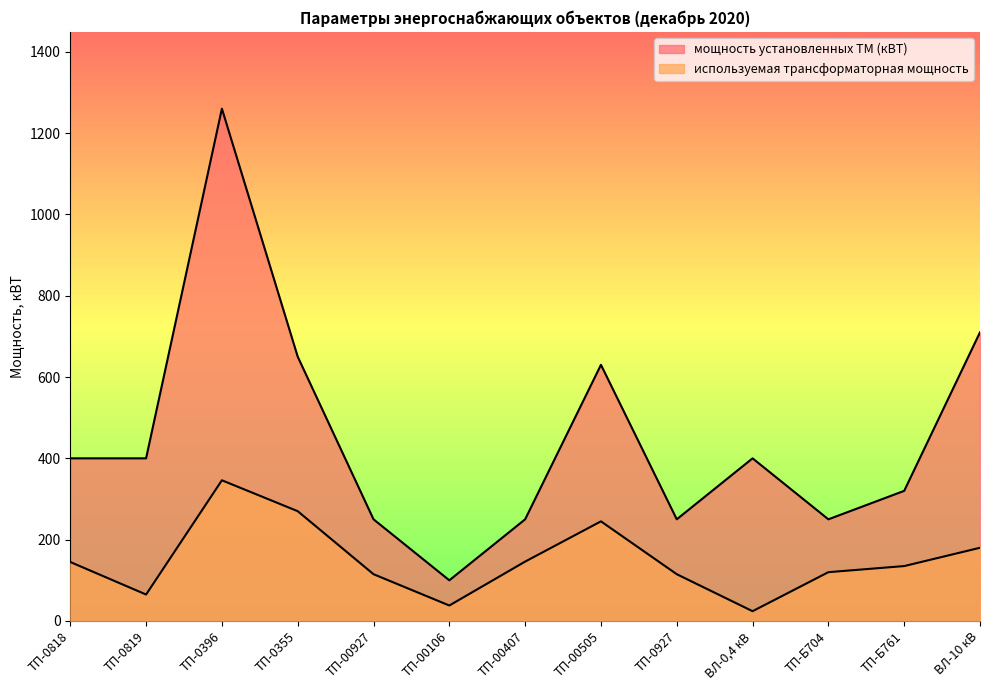

The используемая трансформаторная мощность series shows 146 at ТП-00407. True or false?

True